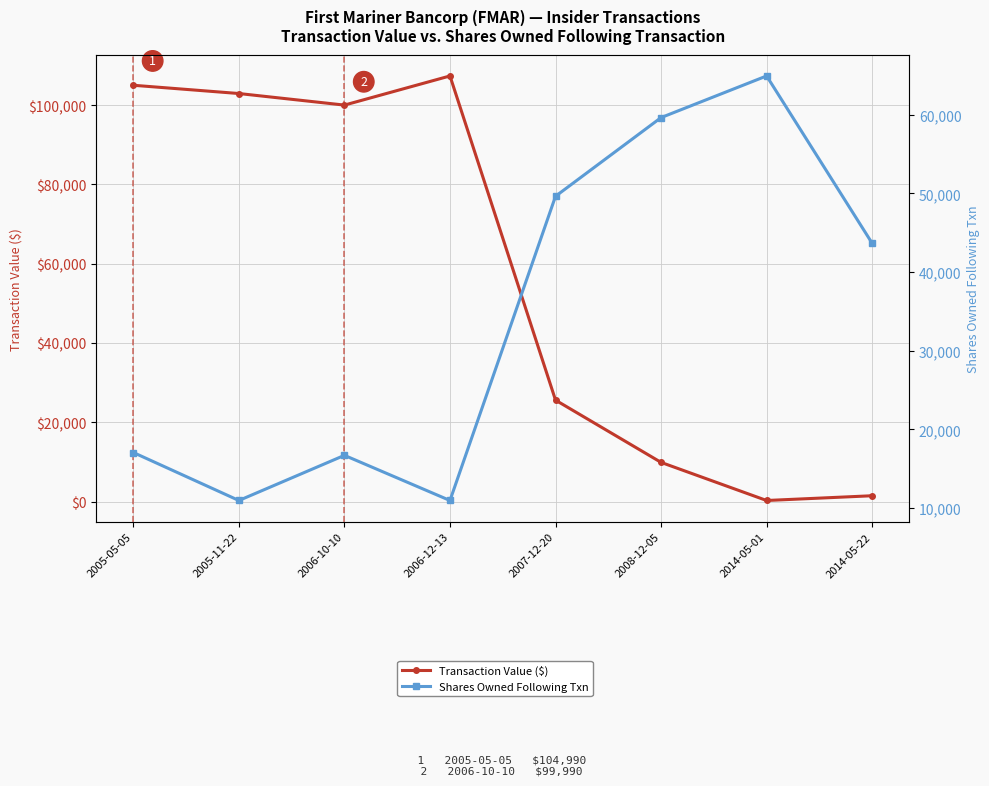

How many lines are shown in the chart?

2